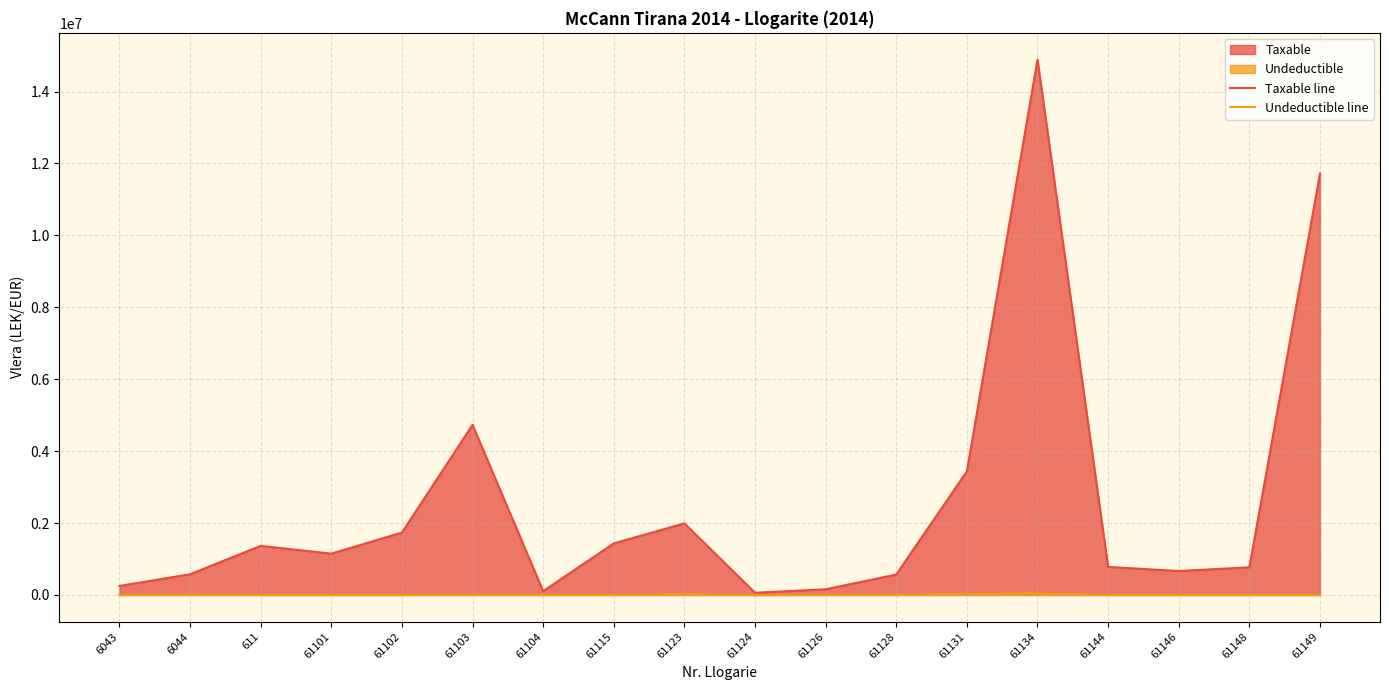

Which series has the largest range (max minus min)?

Taxable line